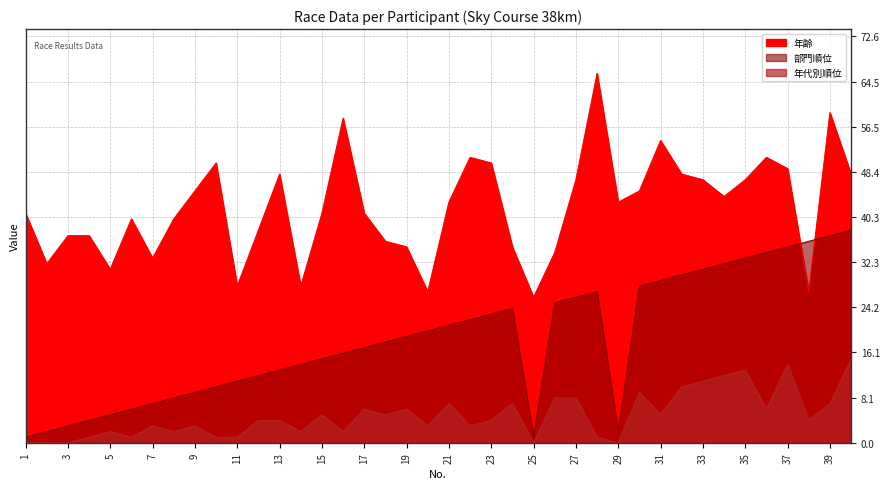

At which category is the sum across all series the highest?

39